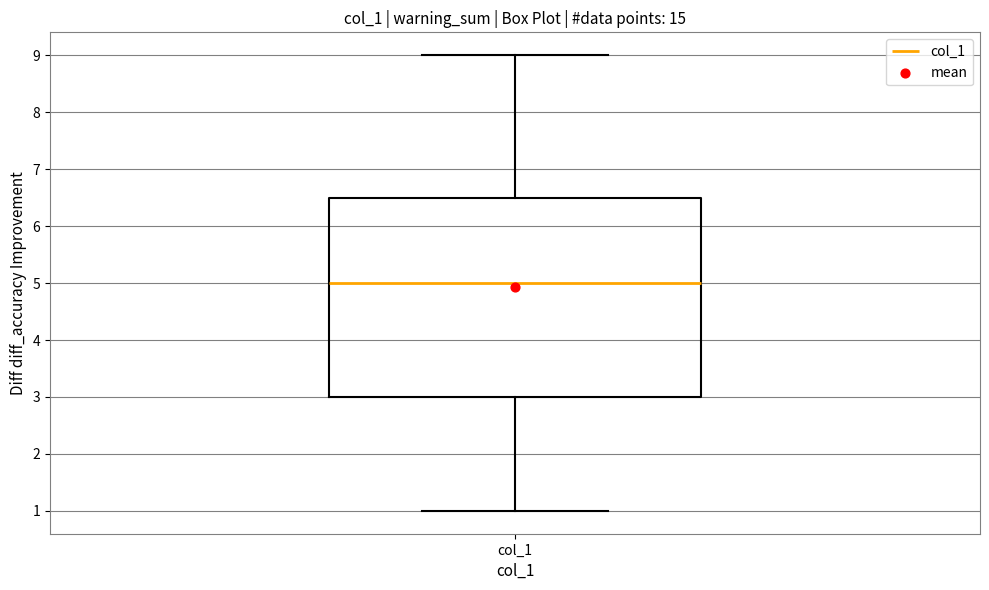

Read this box plot against the y-axis: the position of the median line, the range covered by the box, and the ends of both whiskers. The values are not printed on the chart, so give them approximately, as read against the axis.

median 5.0, box 3.0 to 6.5, whiskers 1.0 to 9.0